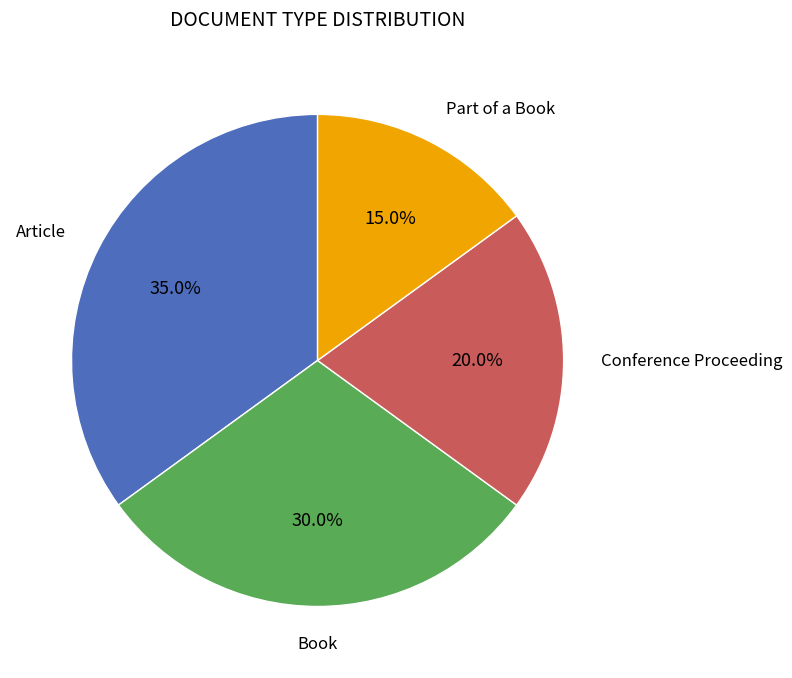

Is there a majority slice in this chart?

No